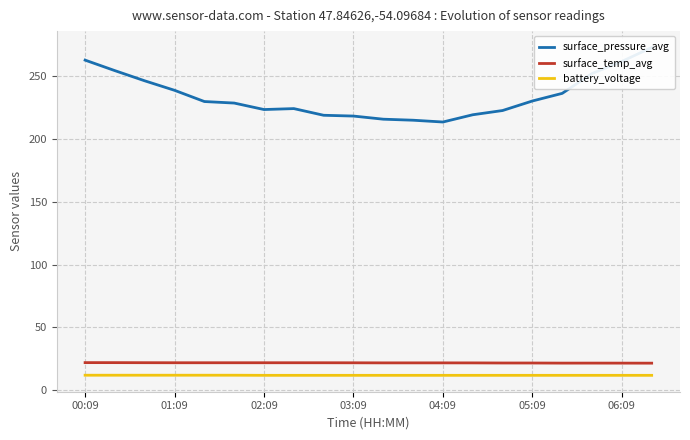

Rank the series by their maximum value, from lowest to highest.

battery_voltage, surface_temp_avg, surface_pressure_avg